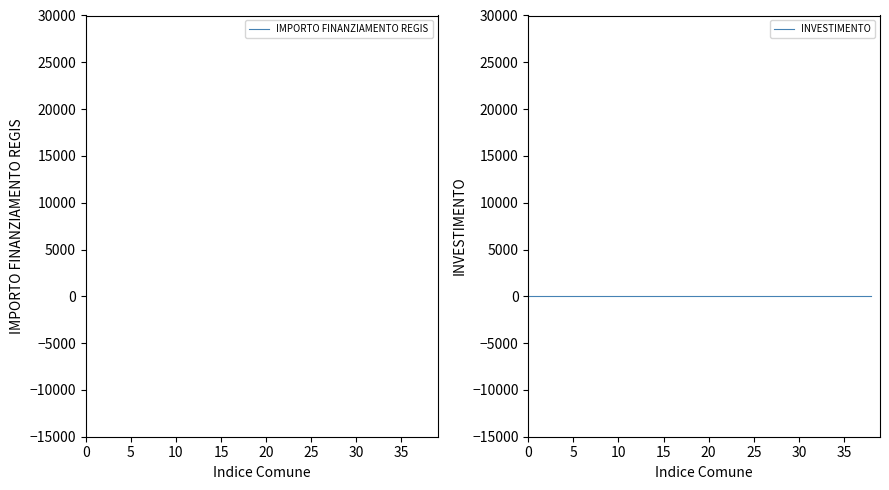

The value of INVESTIMENTO at 40 is 2.3. True or false?

False